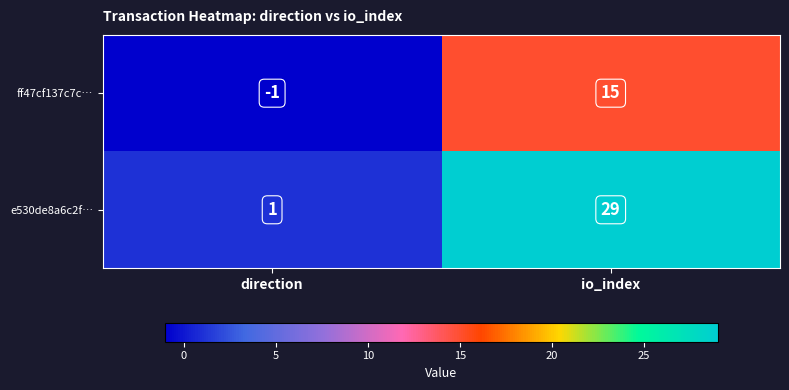

At which label is ff47cf137c7c… closest to 7?

direction